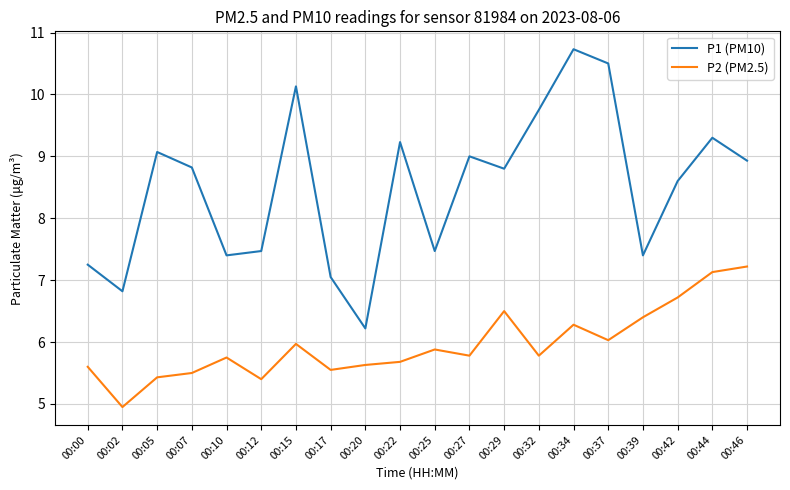

What is the average value of the P1 (PM10) series?

8.5